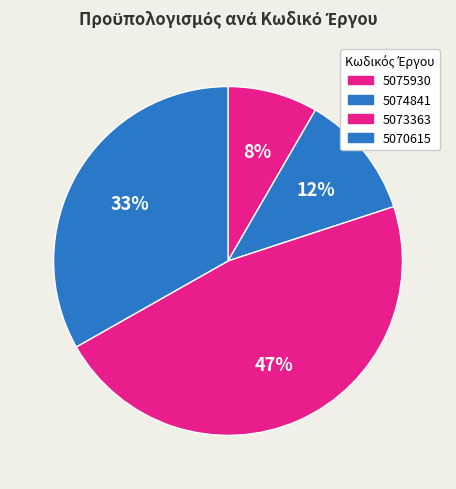

To the nearest percent, what is the difference between the largest and smallest slice percentages?

38%